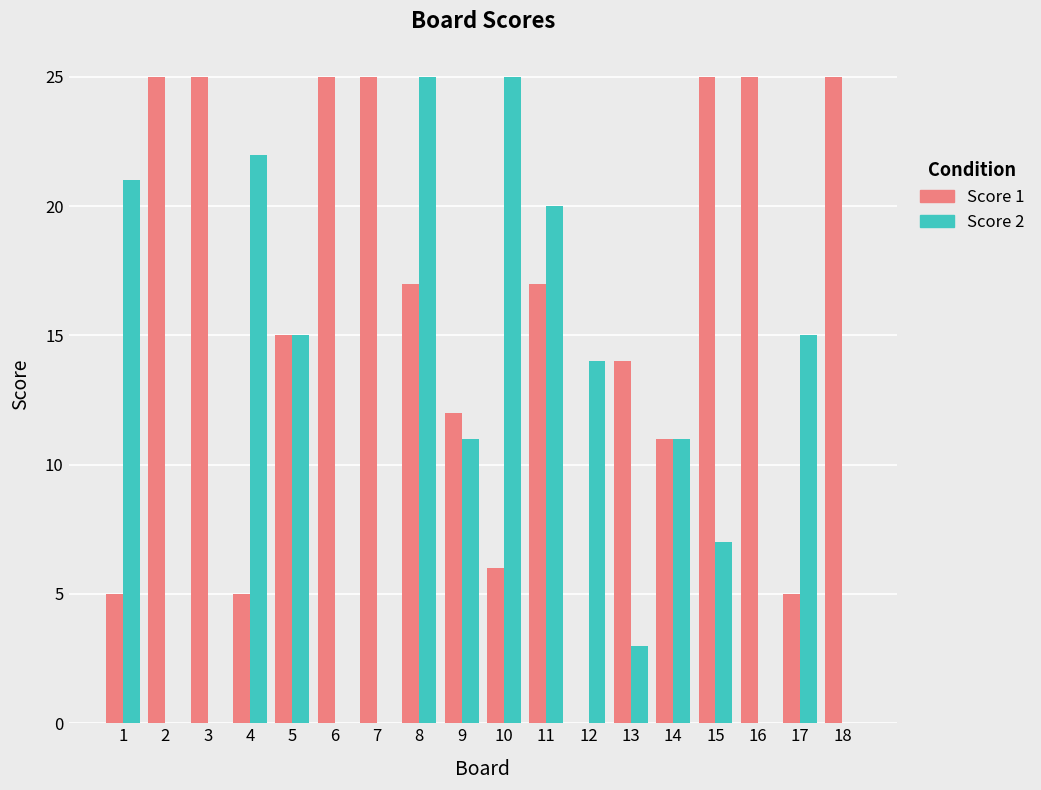

What is the maximum value for Score 2?

25